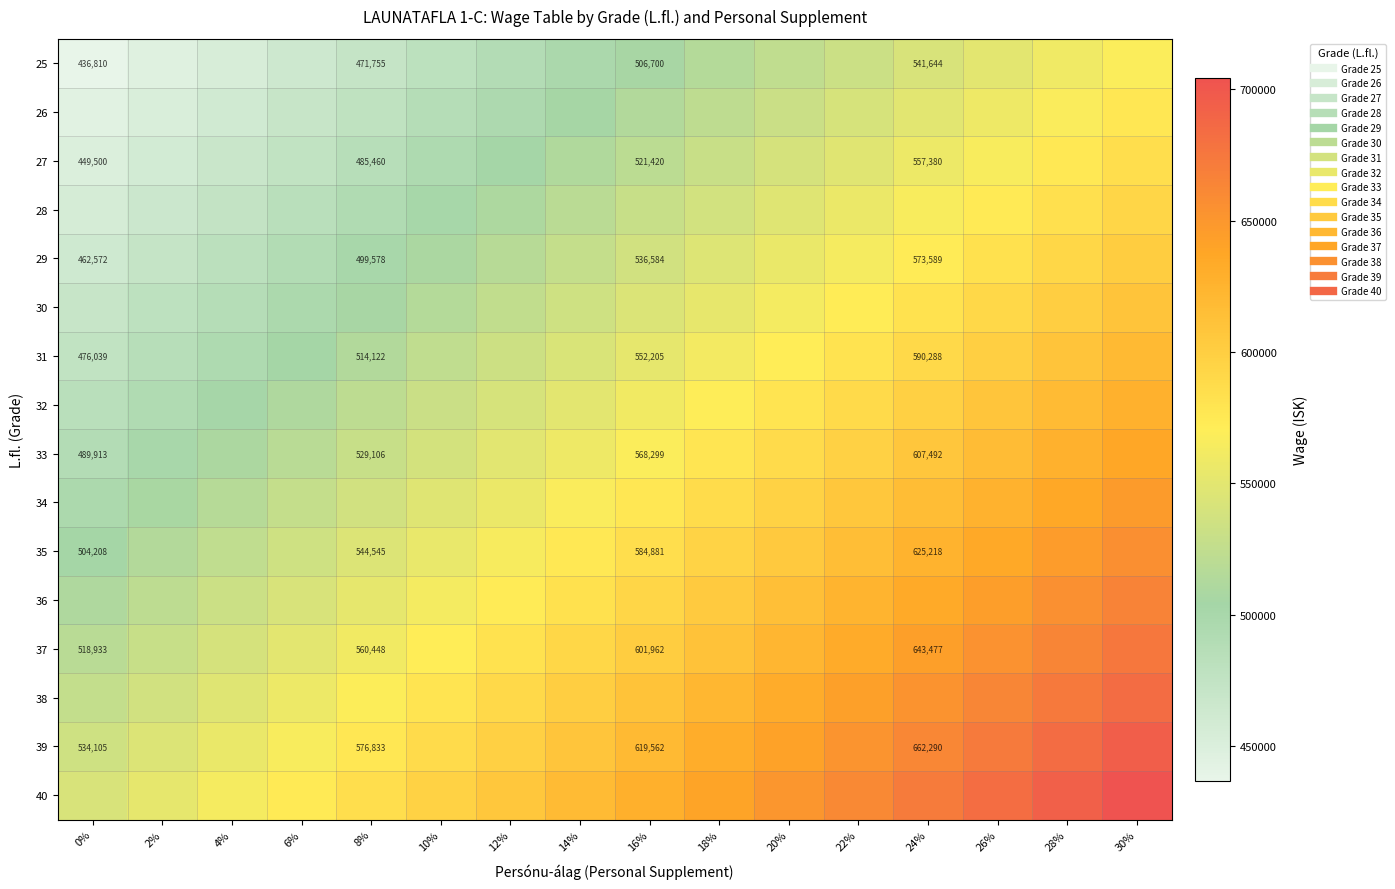

At which category is the sum across all series the highest?

30%